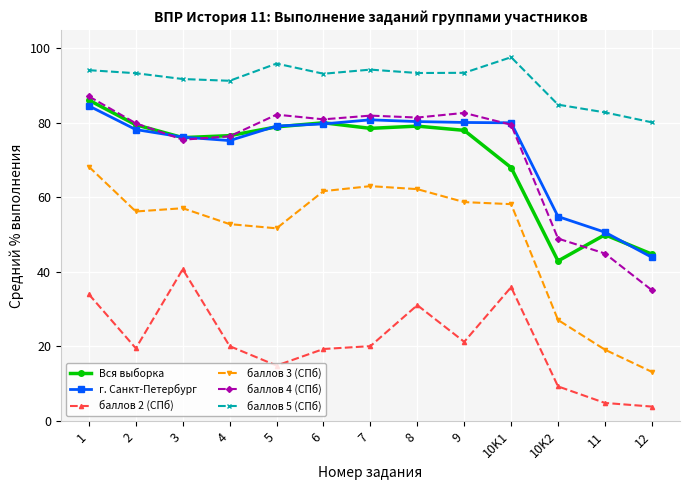

What is the spread (max minus min) of values at 1?

60.2